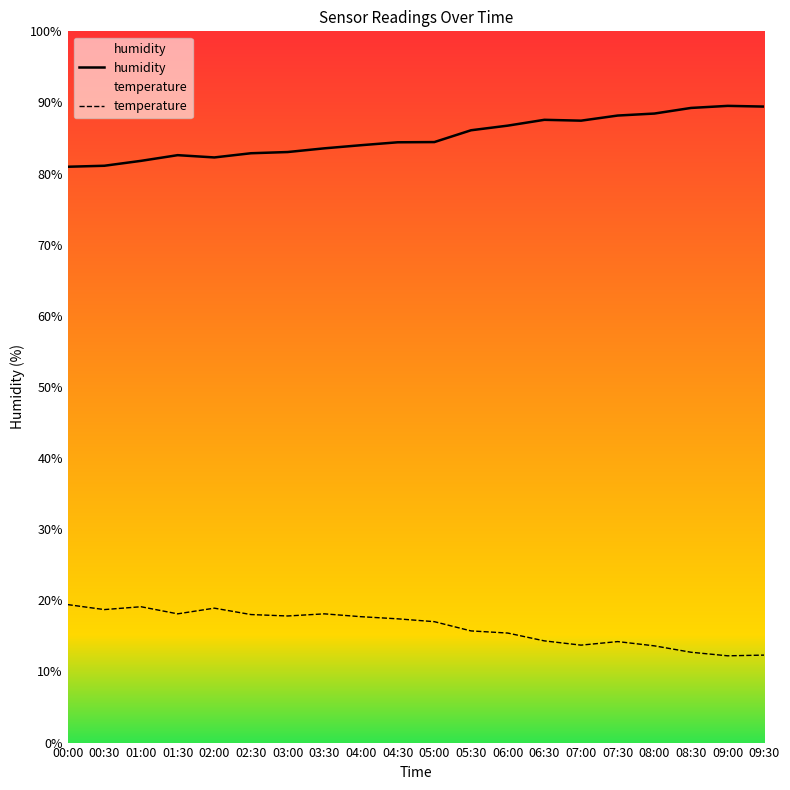

Which category has the lowest value across all series?

09:00